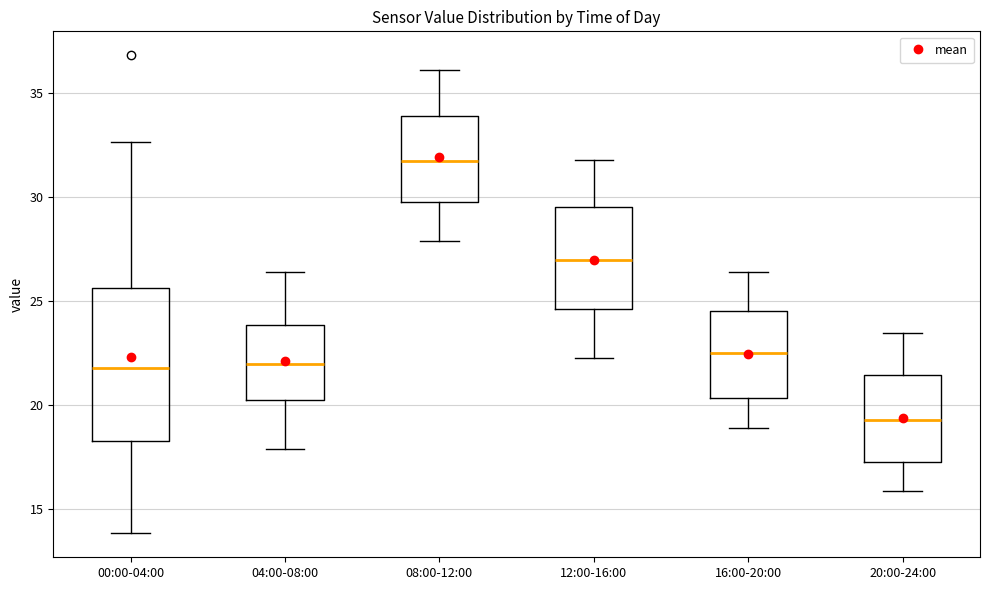

Where is the lower edge of the box for 00:00-04:00 on the y-axis? The values are not printed on the chart, so give them approximately, as read against the axis.

18.5